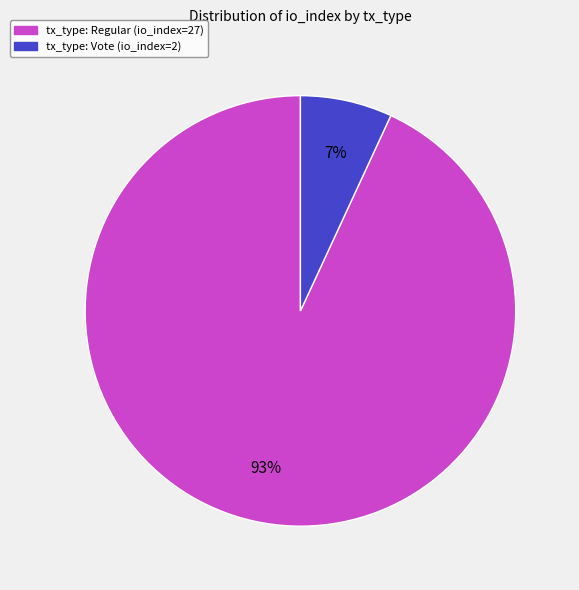

Count the number of slices in the pie.

2